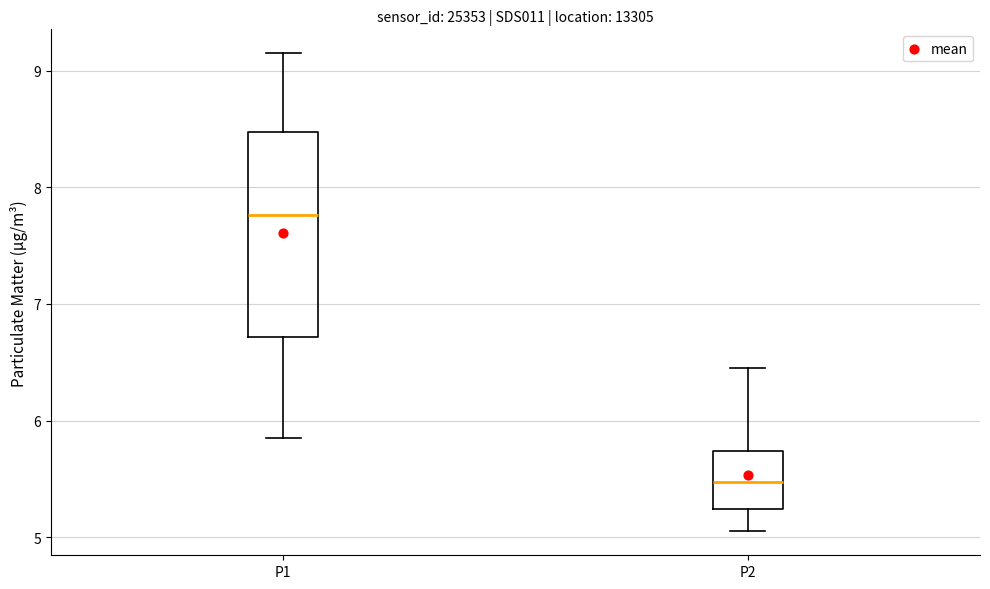

Comparing the boxes themselves (not the whiskers), which one is the tallest?

P1